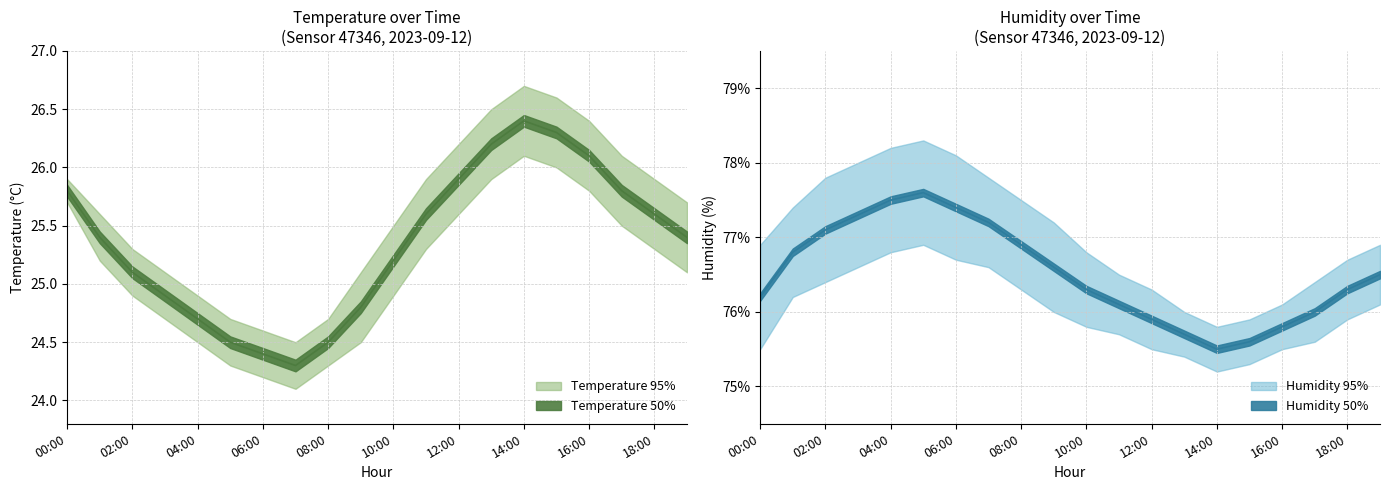

What is the maximum value shown in the chart?

78.3